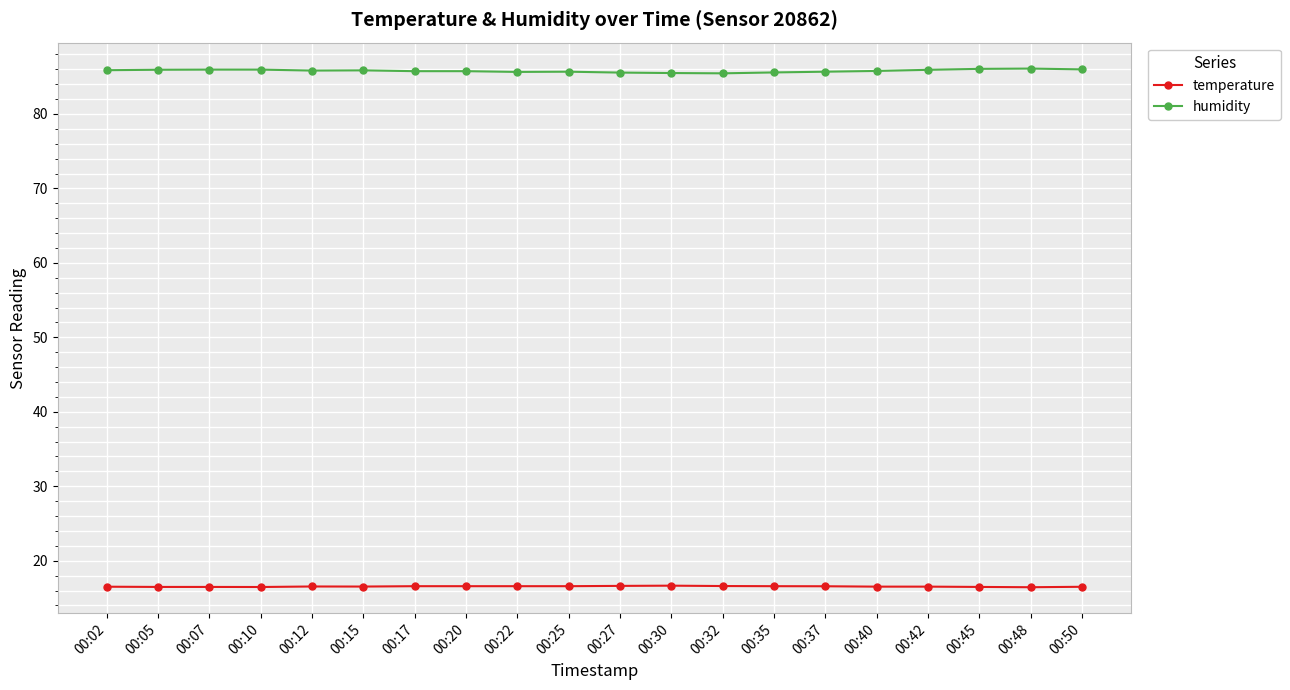

Which series has the largest total across all categories?

humidity